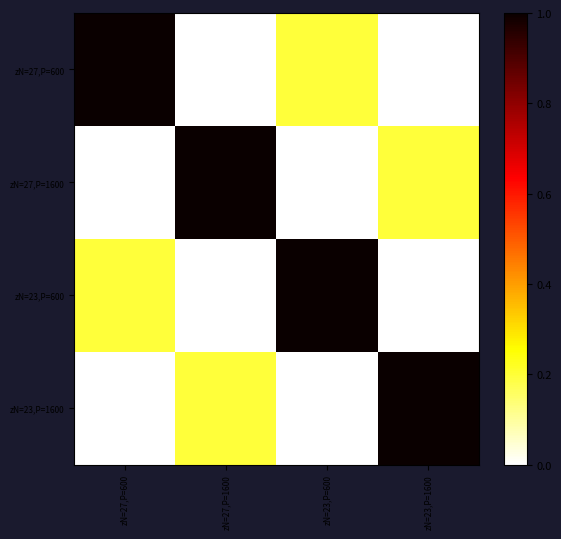

At which category does the chart reach its minimum across all series?

zN=23,P=1600